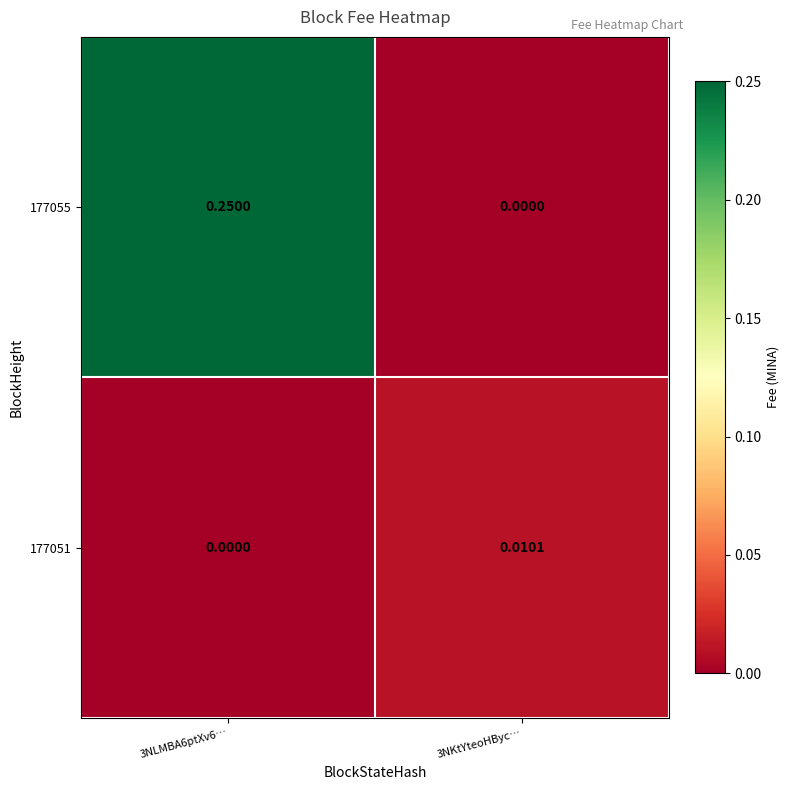

Is the value of 177055 at 3NLMBA6ptXv6… greater than the value of 177051 at 3NKtYteoHByc…?

Yes